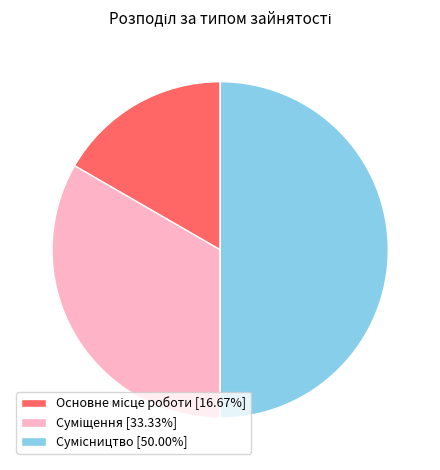

To the nearest percent, what is the difference between the largest and smallest slice percentages?

33%